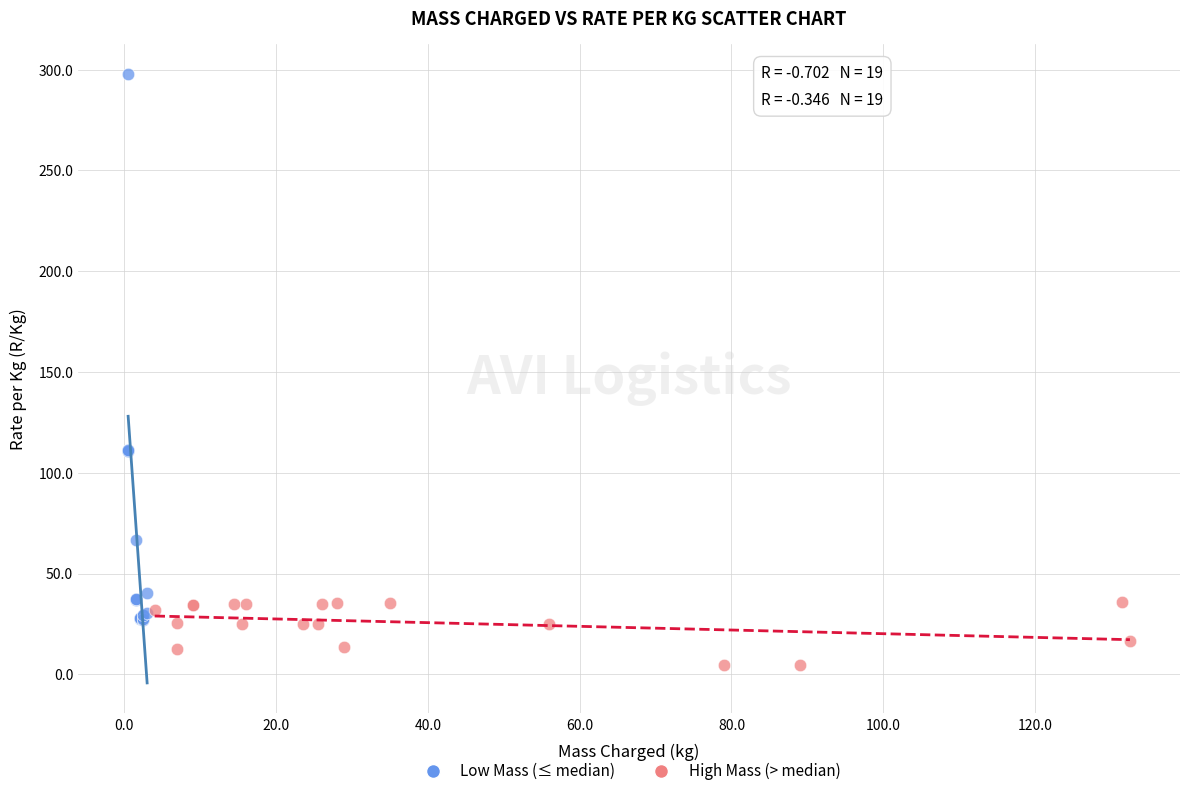

Which series contains the highest Y value?

Low Mass (≤ median)